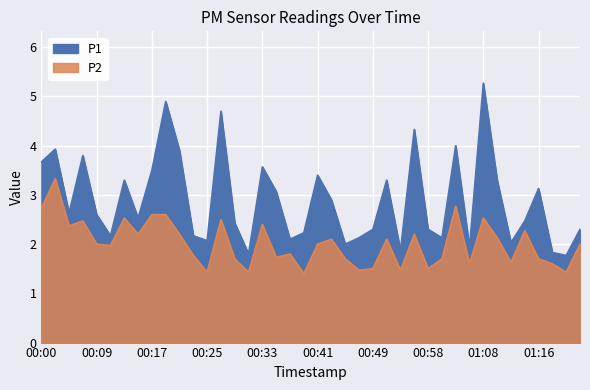

What are all the series names shown in the legend?

P1, P2